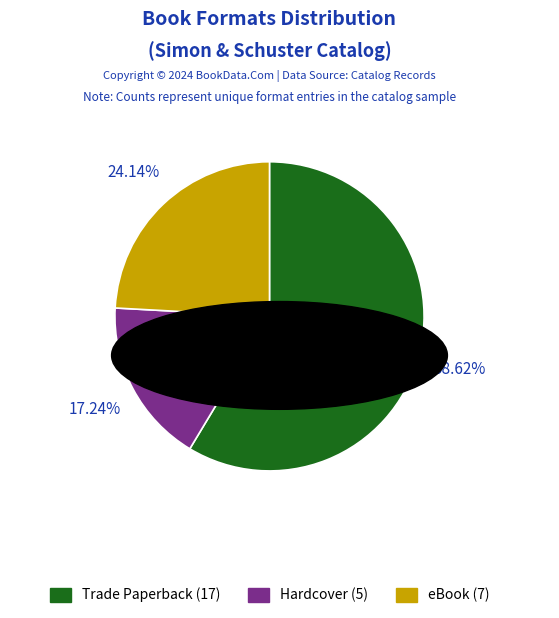

What is the majority slice?

Trade Paperback